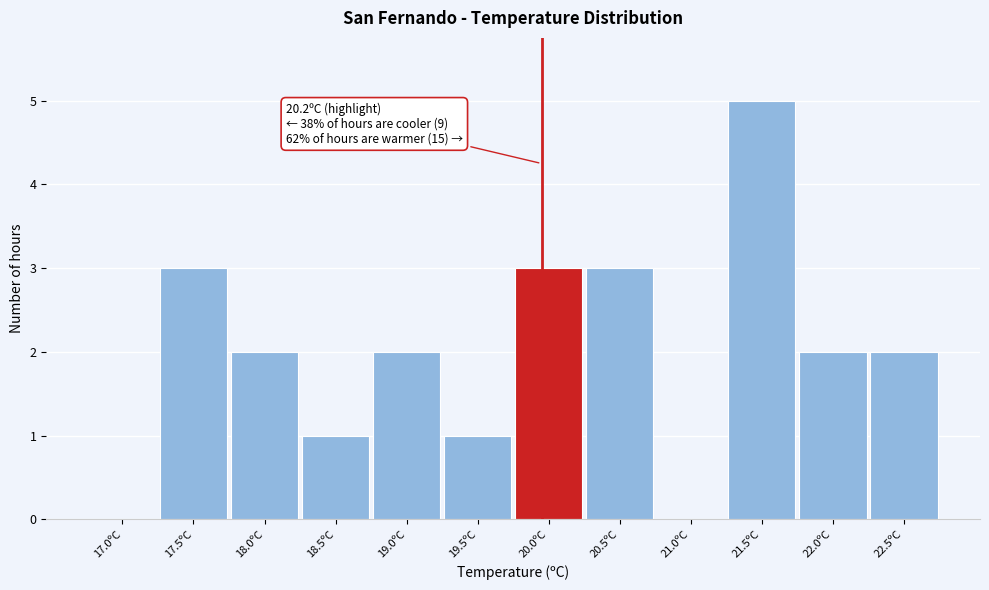

Reading right to left, transcribe all the data shown in this chart.

22.5ºC=2	22.0ºC=2	21.5ºC=5	21.0ºC=0	20.5ºC=3	20.0ºC=3	19.5ºC=1	19.0ºC=2	18.5ºC=1	18.0ºC=2	17.5ºC=3	17.0ºC=0